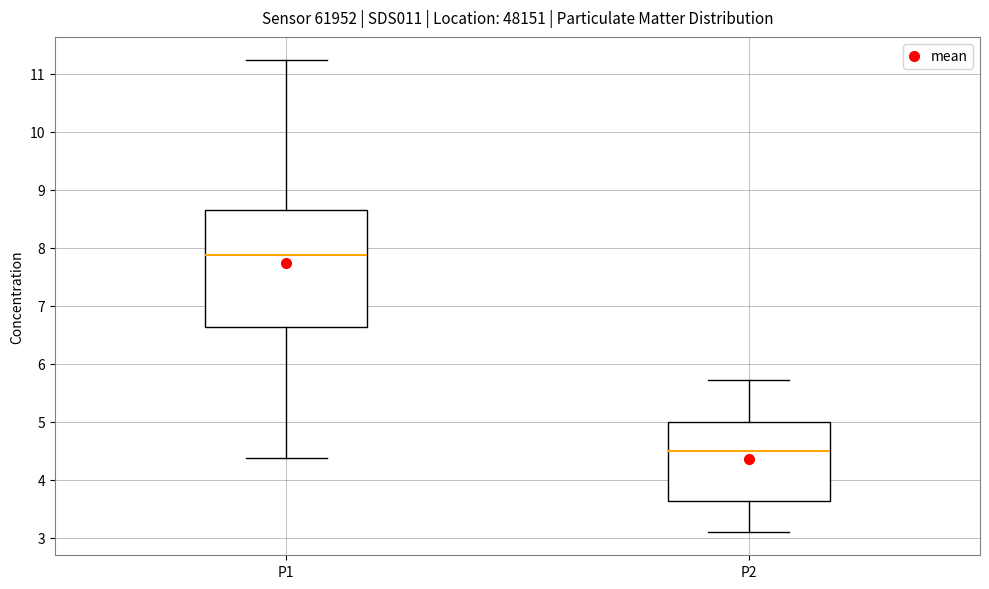

Reading left to right, transcribe this box plot: for each box, give where its median line is, the range the box spans, and where its two whiskers end, as read against the y-axis. The values are not printed on the chart, so give them approximately, as read against the axis.

P1: median 7.9, box 6.6 to 8.7, whiskers 4.4 to 11.2
P2: median 4.5, box 3.6 to 5.0, whiskers 3.1 to 5.7